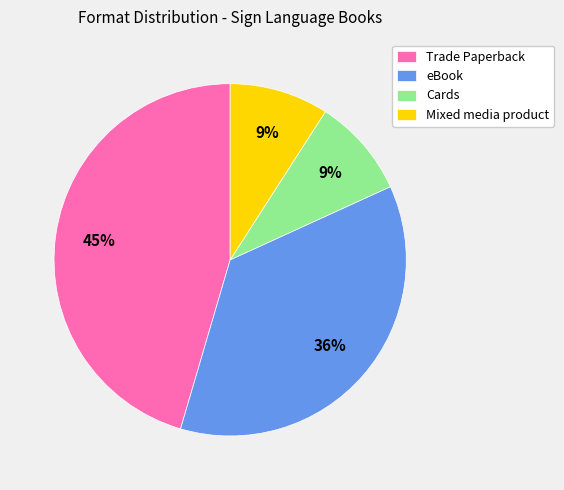

To the nearest percent, what is the combined percentage of Mixed media product and Trade Paperback?

55%